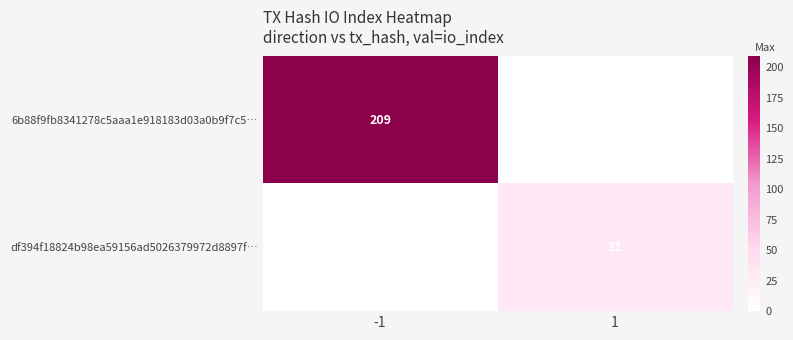

Is it true that 6b88f9fb8341278c5aaa1e918183d03a0b9f7c5… equals 318 at -1?

False